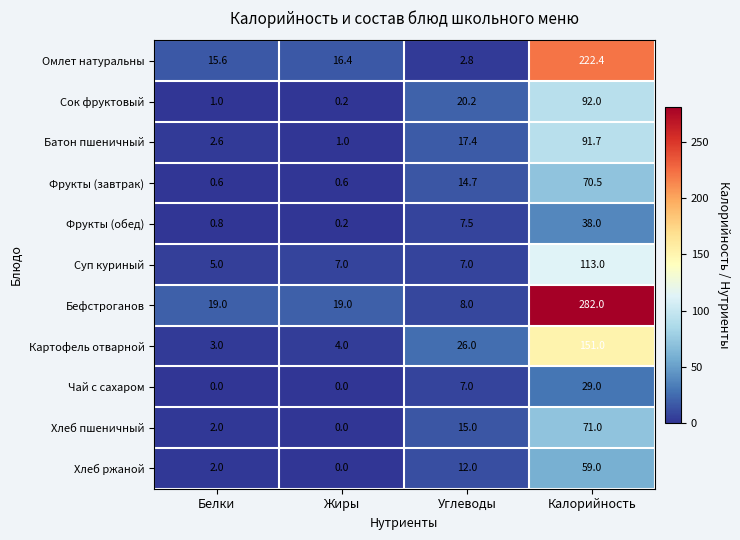

What is the sum of the Хлеб пшеничный values at Белки and Калорийность?

73.0